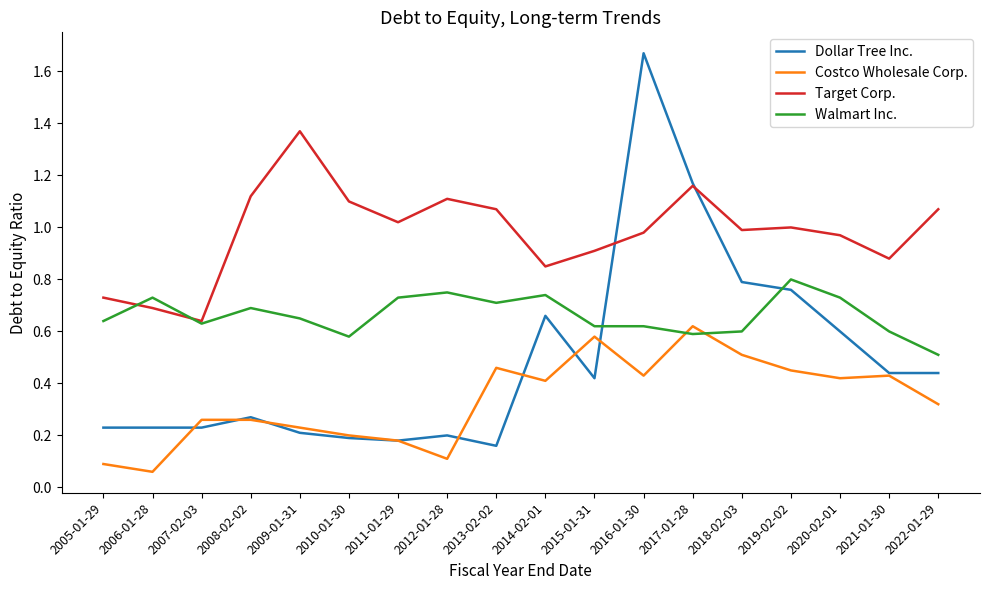

Does the chart have visible grid lines?

No